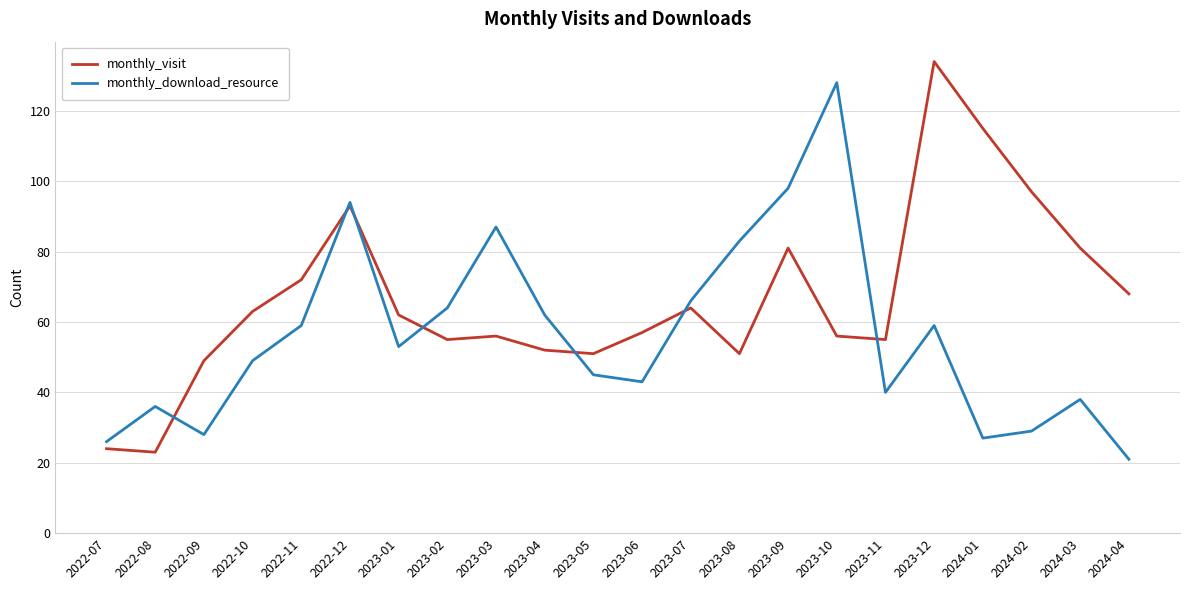

What is the average value of the monthly_download_resource series?

56